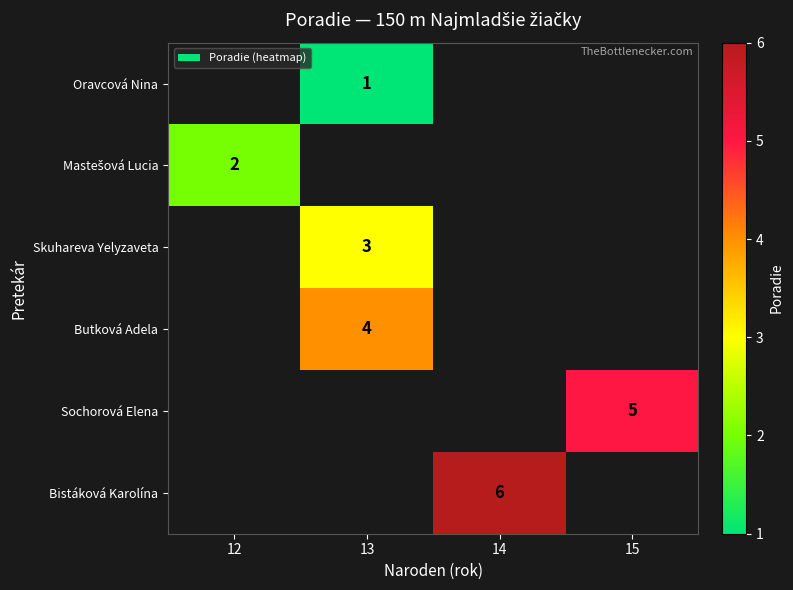

Is it true that Oravcová Nina equals 1 at 13?

True